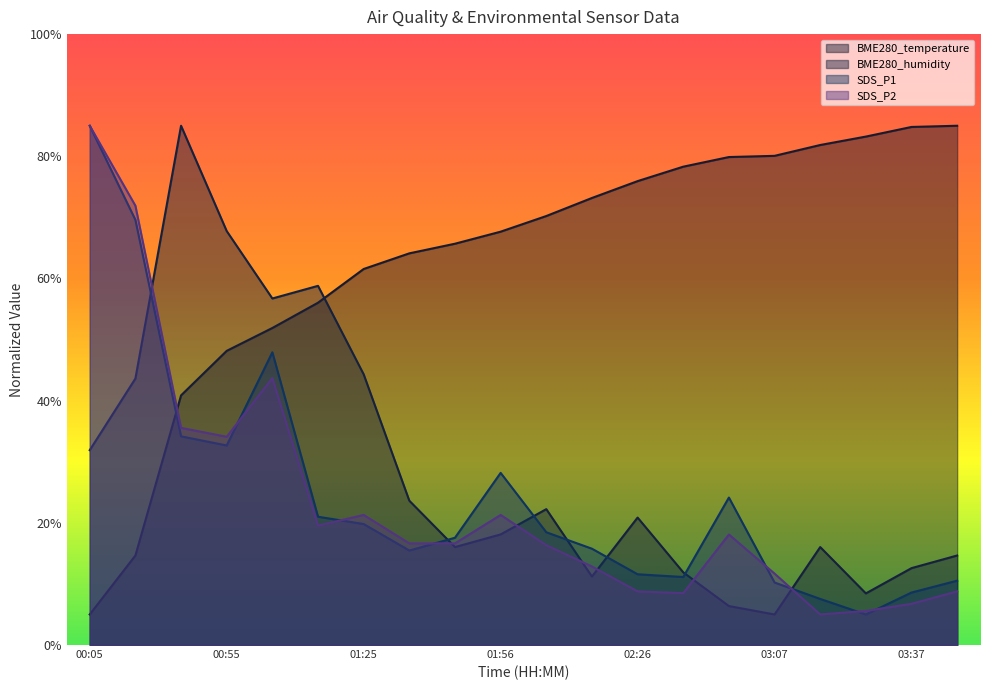

What is the smallest value displayed?

5.0